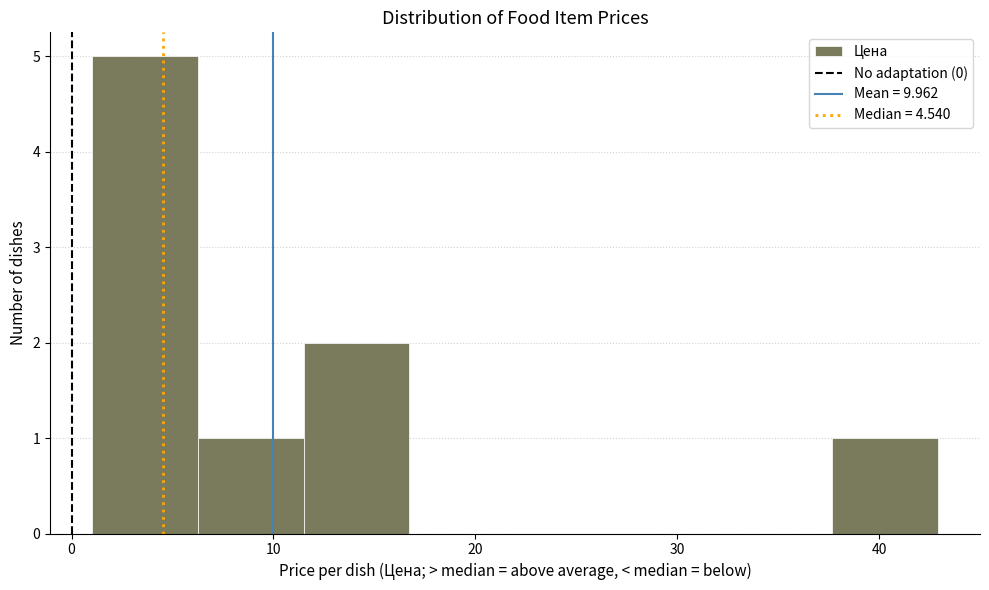

What is the height of the bar covering 38 to 43 on the x-axis? Neither the bar edges nor the heights are printed on the chart, so give them approximately, as read against the axes.

1